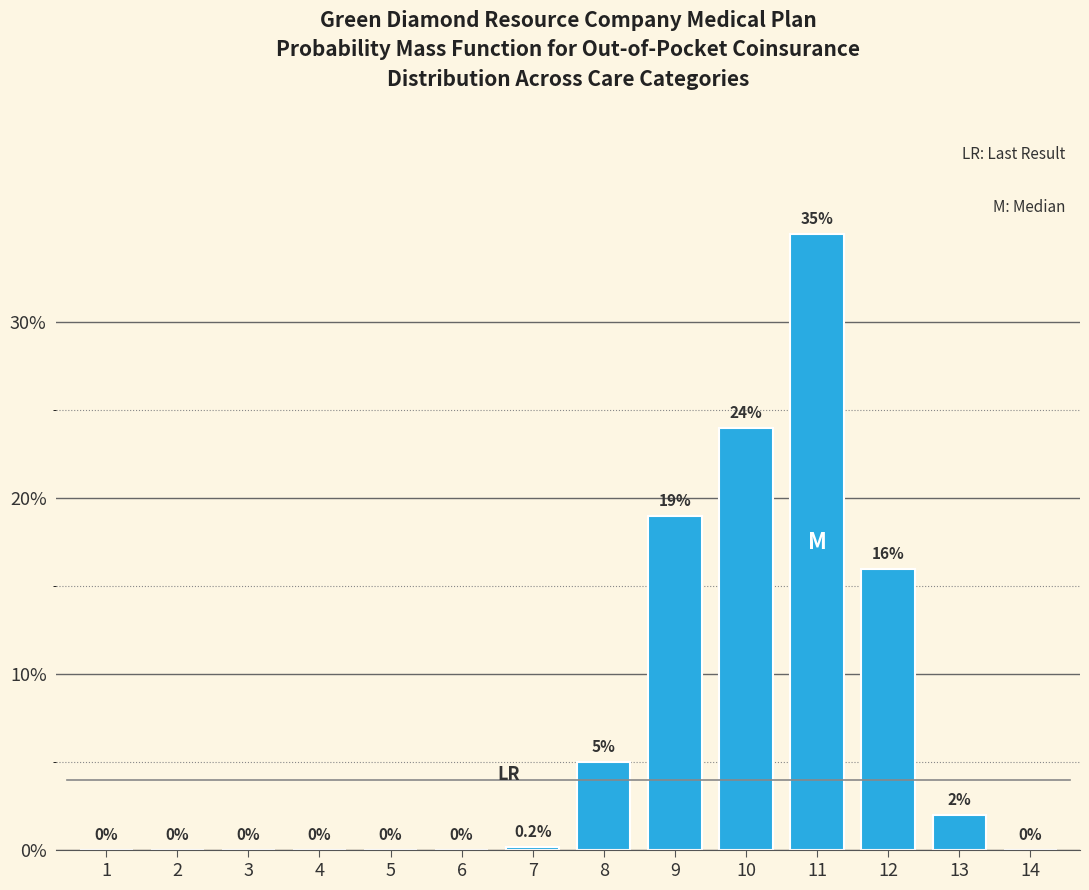

Reading left to right, extract all data points from this chart.

1=0.0	2=0.0	3=0.0	4=0.0	5=0.0	6=0.0	7=0.2	8=5.0	9=19.0	10=24.0	11=35.0	12=16.0	13=2.0	14=0.0